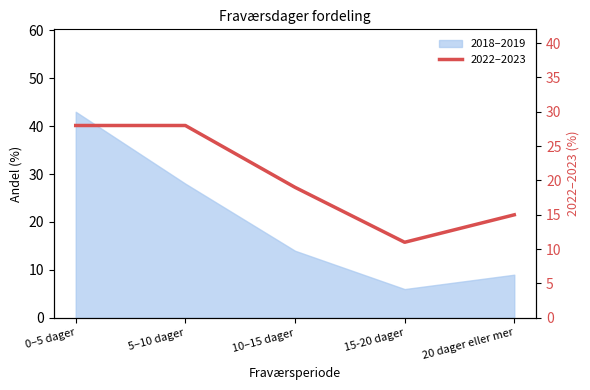

What is the difference between the maximum and minimum values?

17